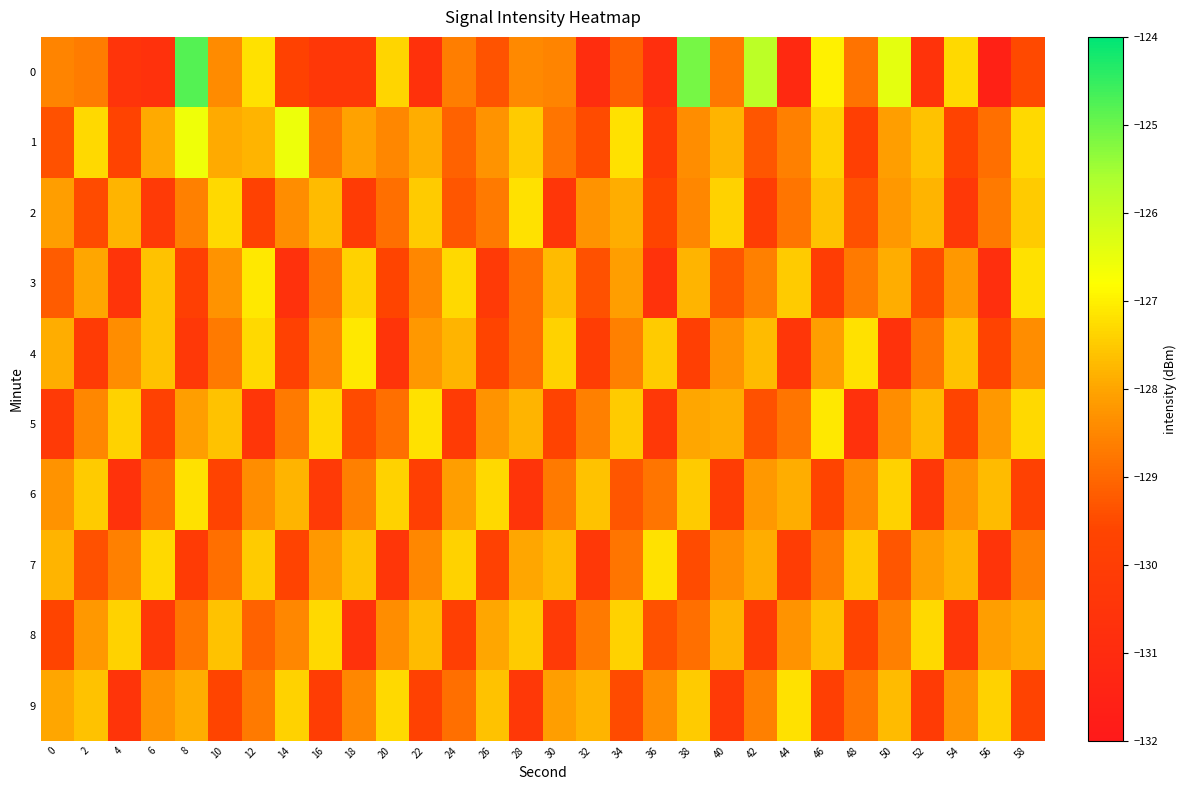

What is the maximum value shown in the chart?

-124.8